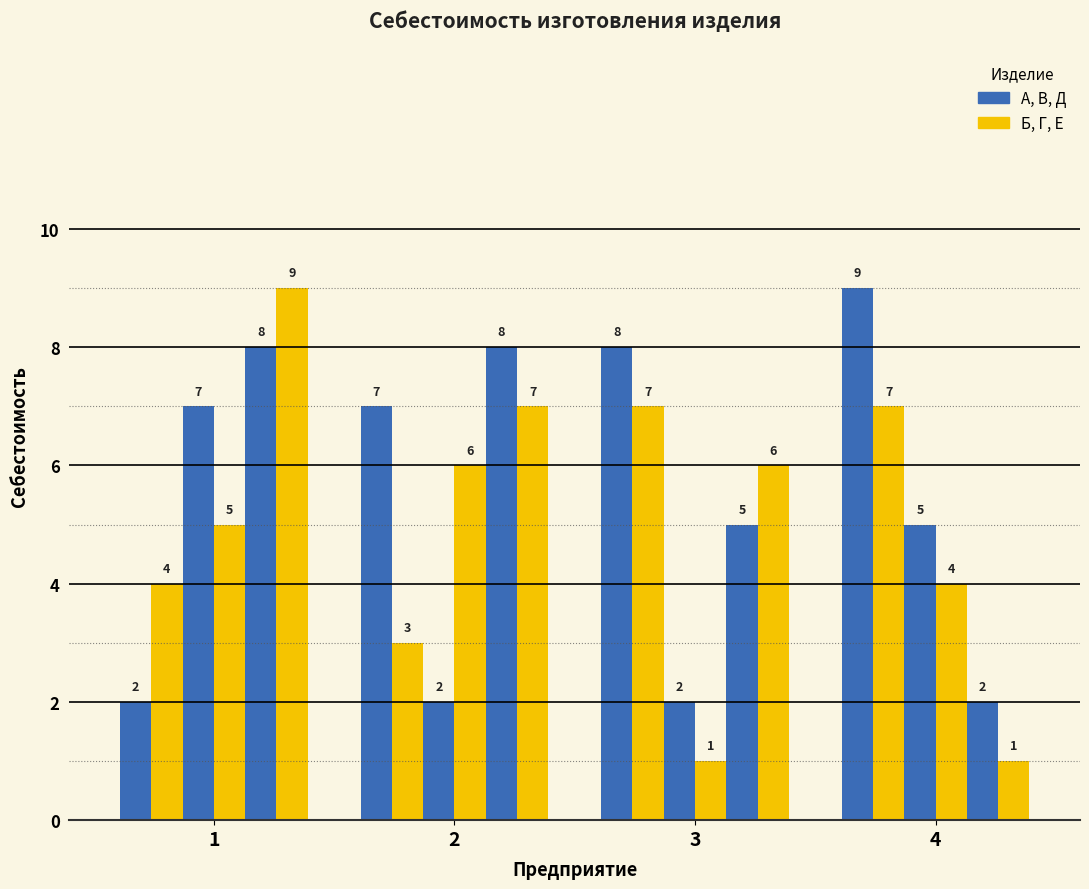

Are the bars horizontal?

No